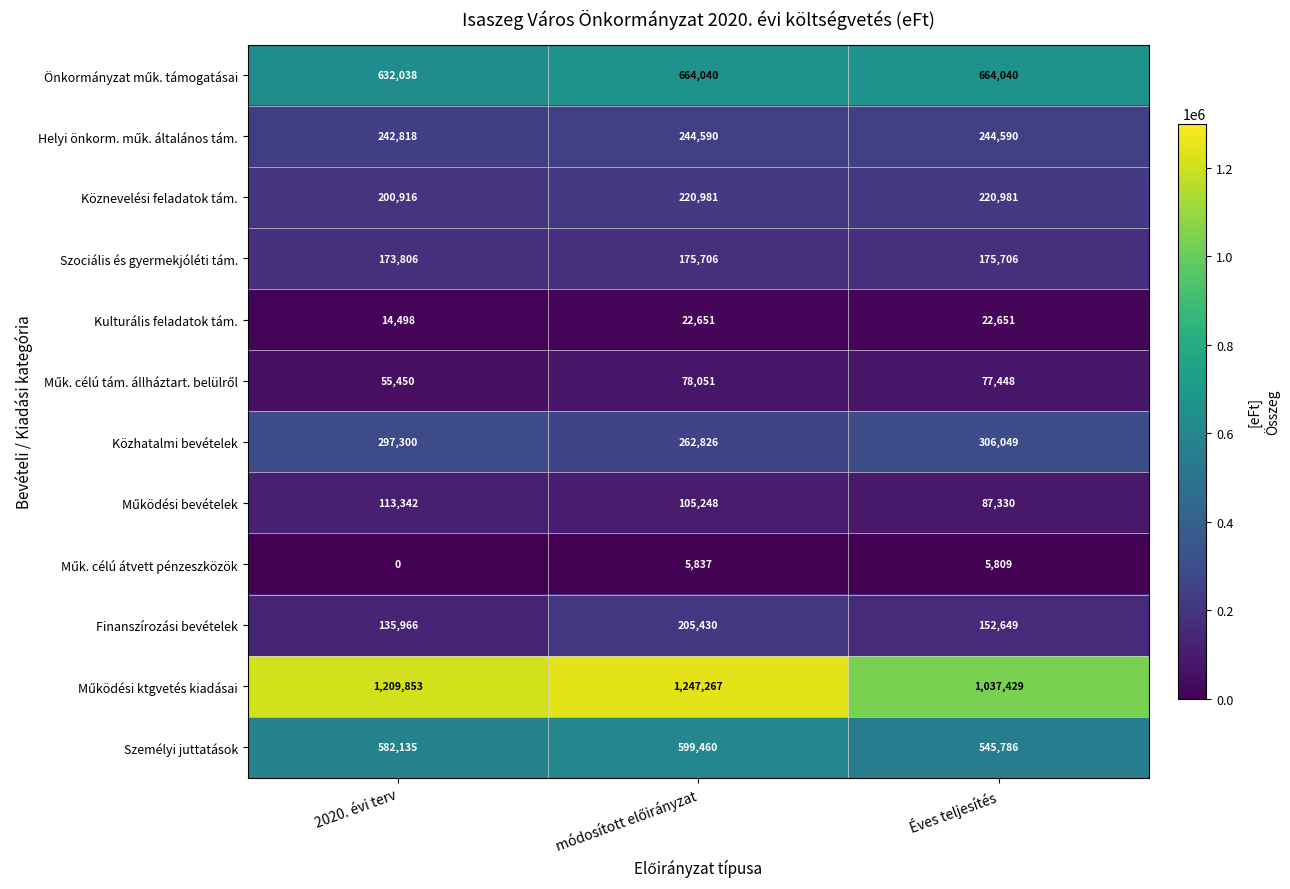

What is the sum of all Szociális és gyermekjóléti tám. values?

525218